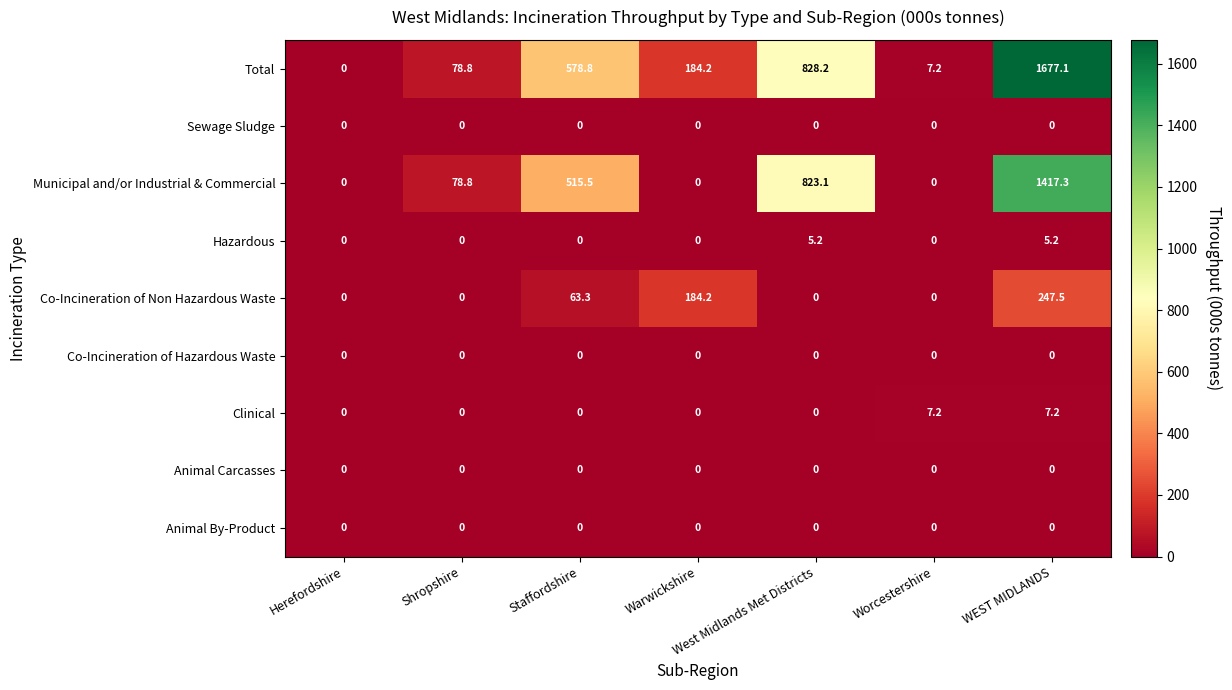

What is the average value of the Hazardous series?

1.5